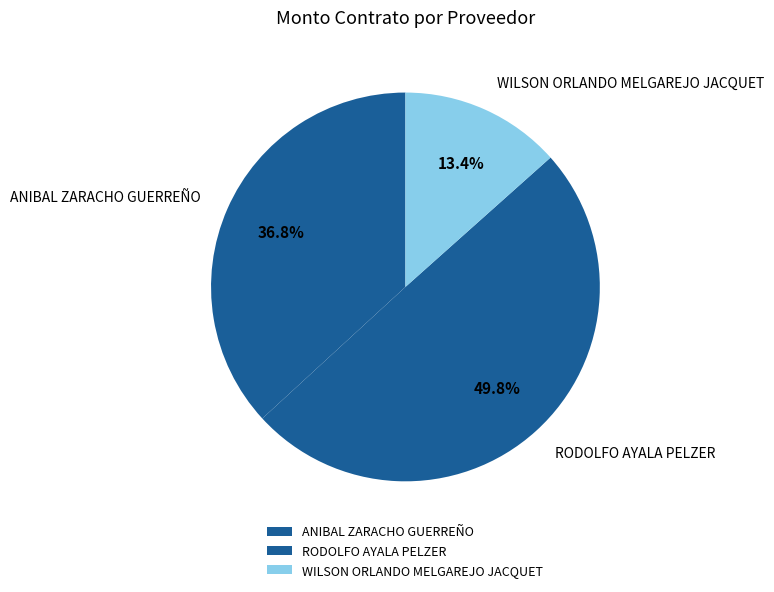

Count the number of slices in the pie.

3